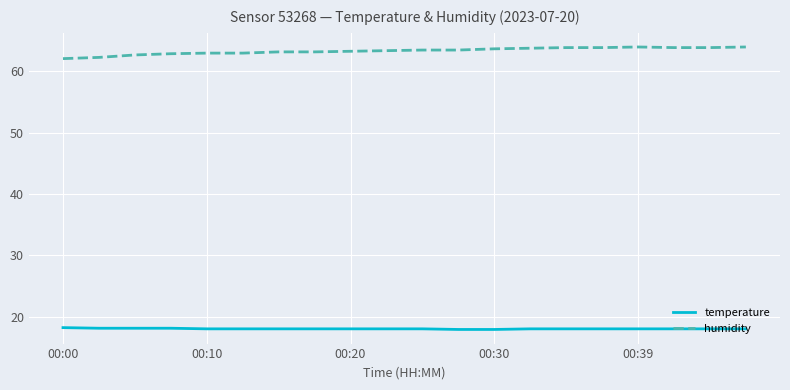

What is the lowest value of the temperature series?

17.9